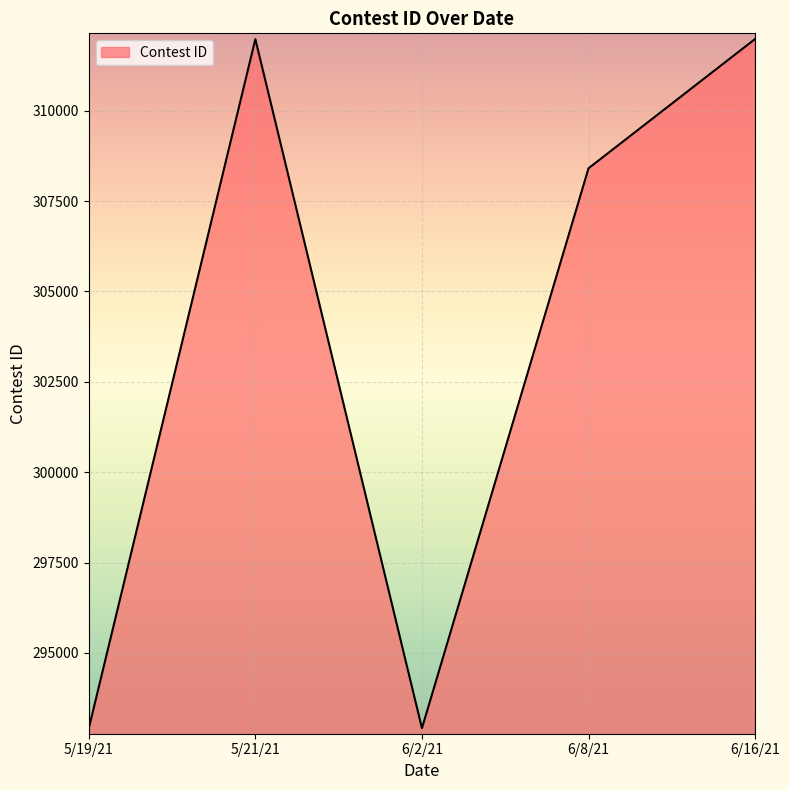

What is the sum of all values?

1518201